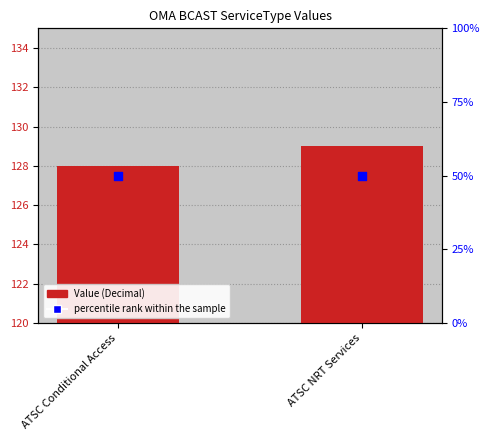

At how many categories does at least one series exceed 111?

2